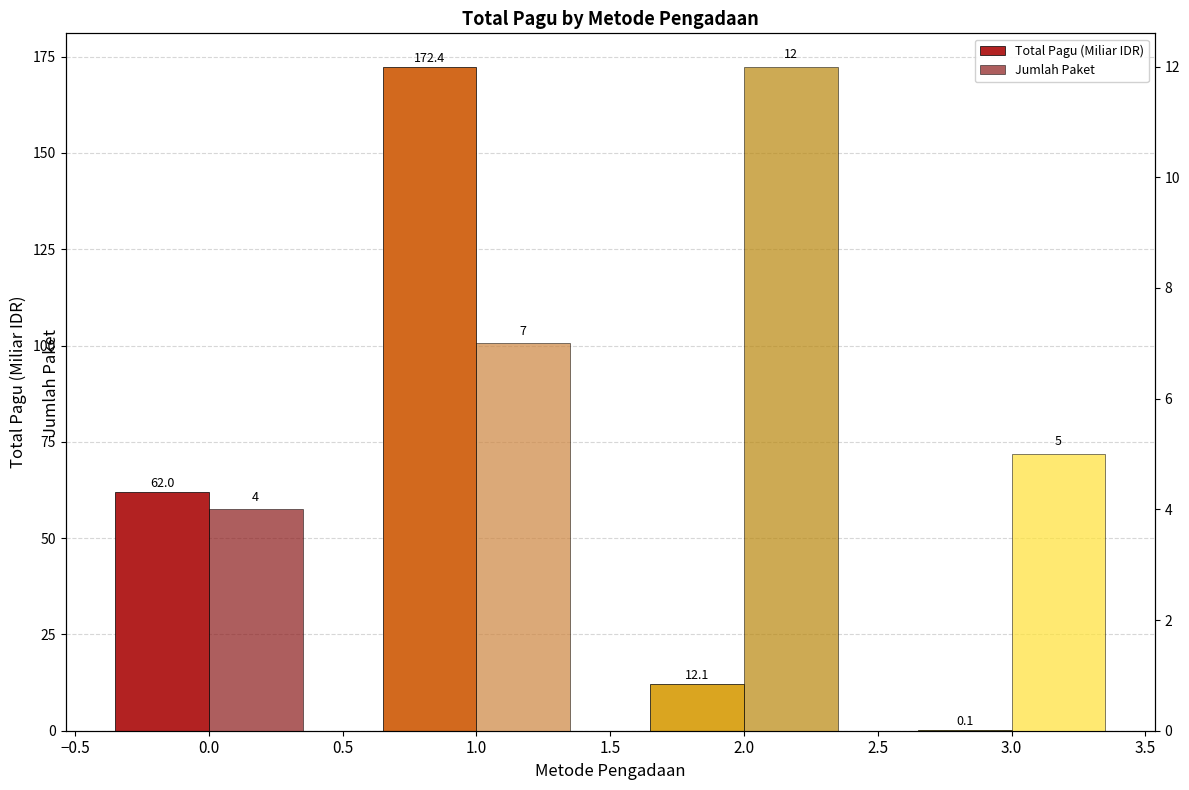

Count the number of categories in the chart.

4